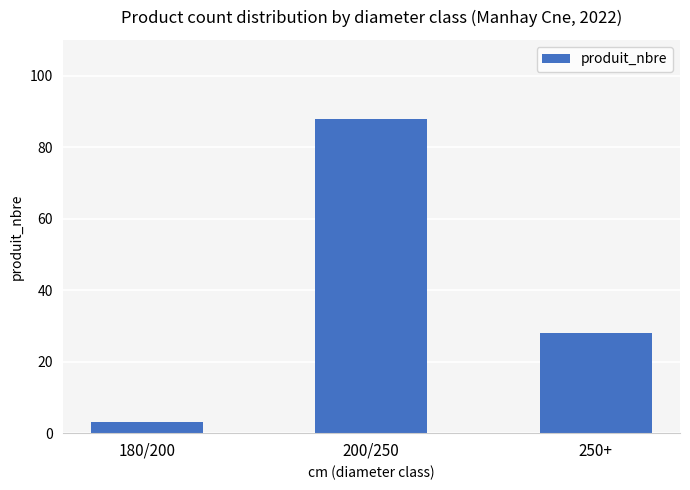

What is the value of the 3rd bar from the left?

28